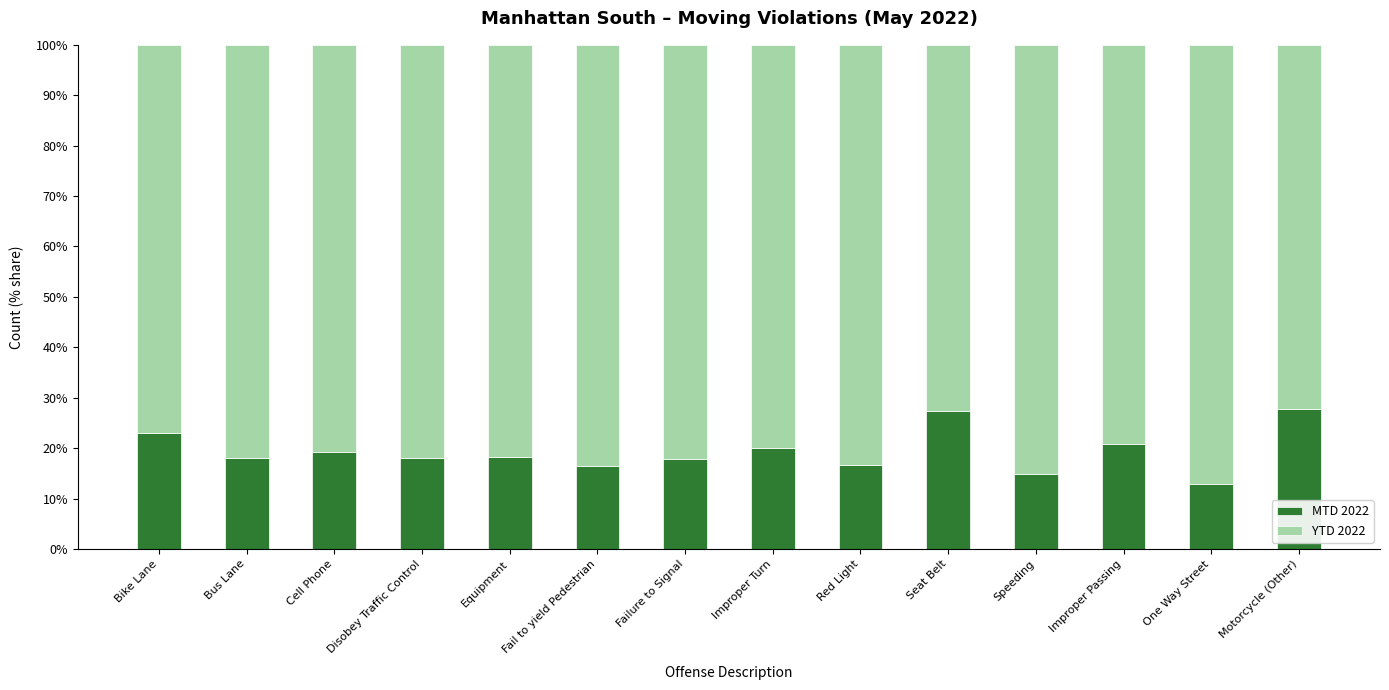

What is the lowest value of the MTD 2022 series?

13.0